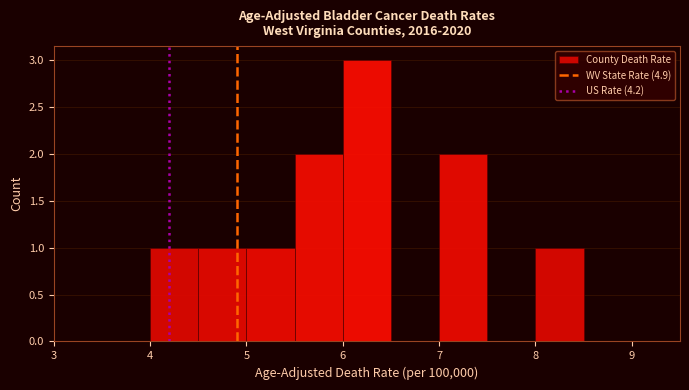

Reading left to right, transcribe this chart: for each bar, give the range it covers on the x-axis and its height. The values are not printed on the chart, so give them approximately, as read against the axis.

3.5 to 4.0: 0
4.0 to 4.5: 1
4.5 to 5.0: 1
5.0 to 5.5: 1
5.5 to 6.0: 2
6.0 to 6.5: 3
6.5 to 7.0: 0
7.0 to 7.5: 2
7.5 to 8.0: 0
8.0 to 8.5: 1
8.5 to 9.0: 0